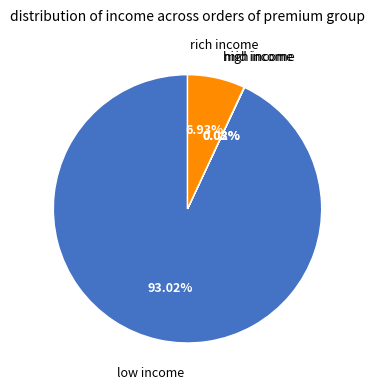

Which has a higher value, low income or rich income?

low income